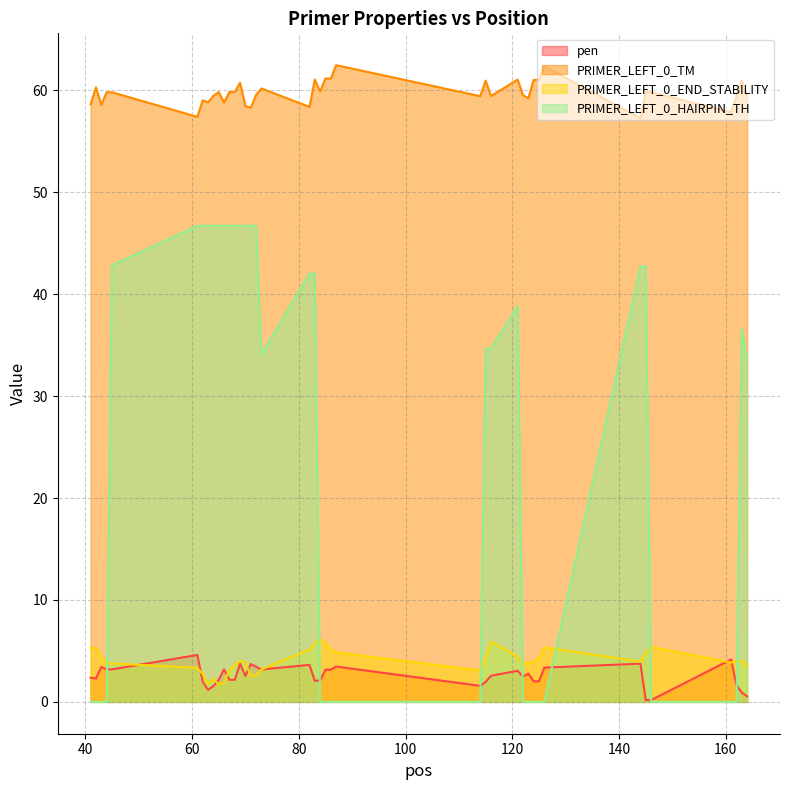

True or false: pen has a value of 1.6 at 162.

True